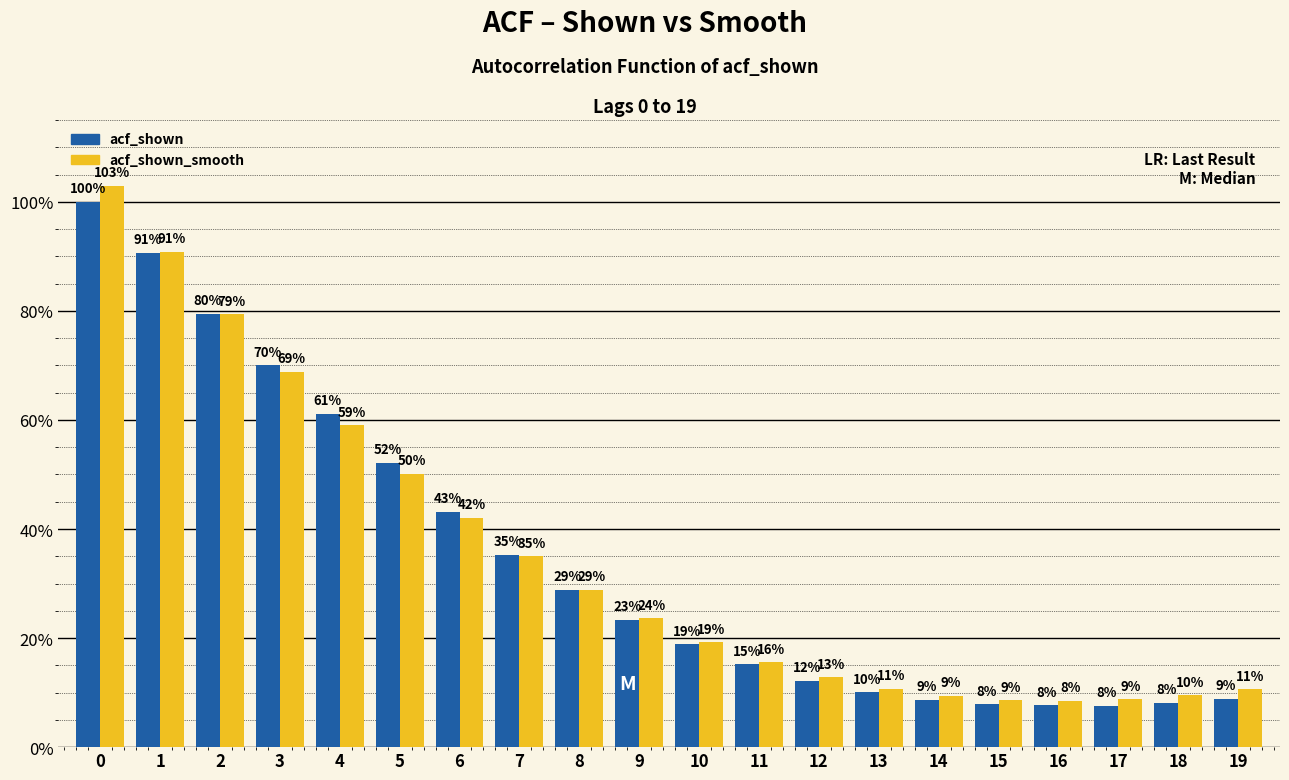

What are all the series names shown in the legend?

acf_shown, acf_shown_smooth